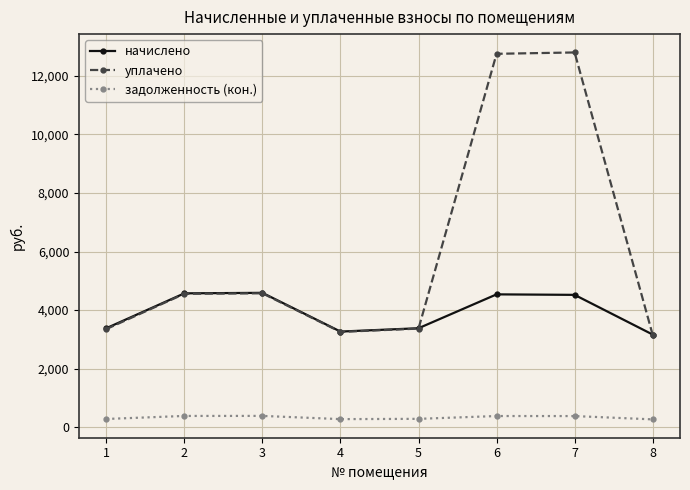

Rank the series by their maximum value, from highest to lowest.

уплачено, начислено, задолженность (кон.)